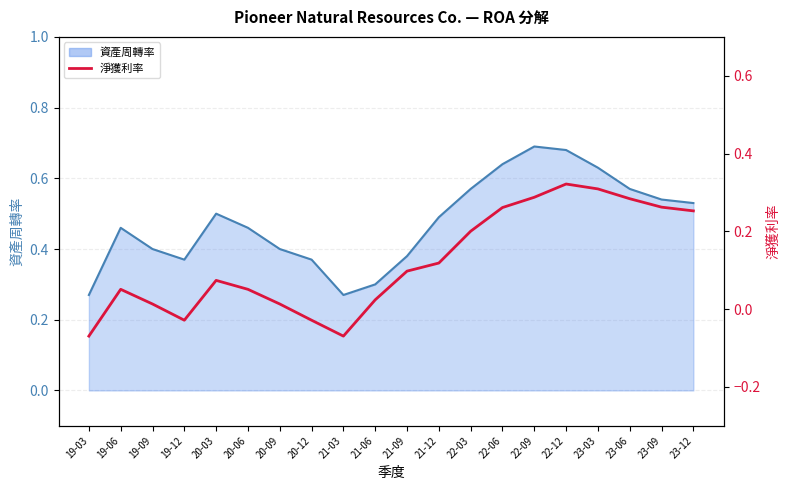

What is the value of the 19th point from the left?

0.3